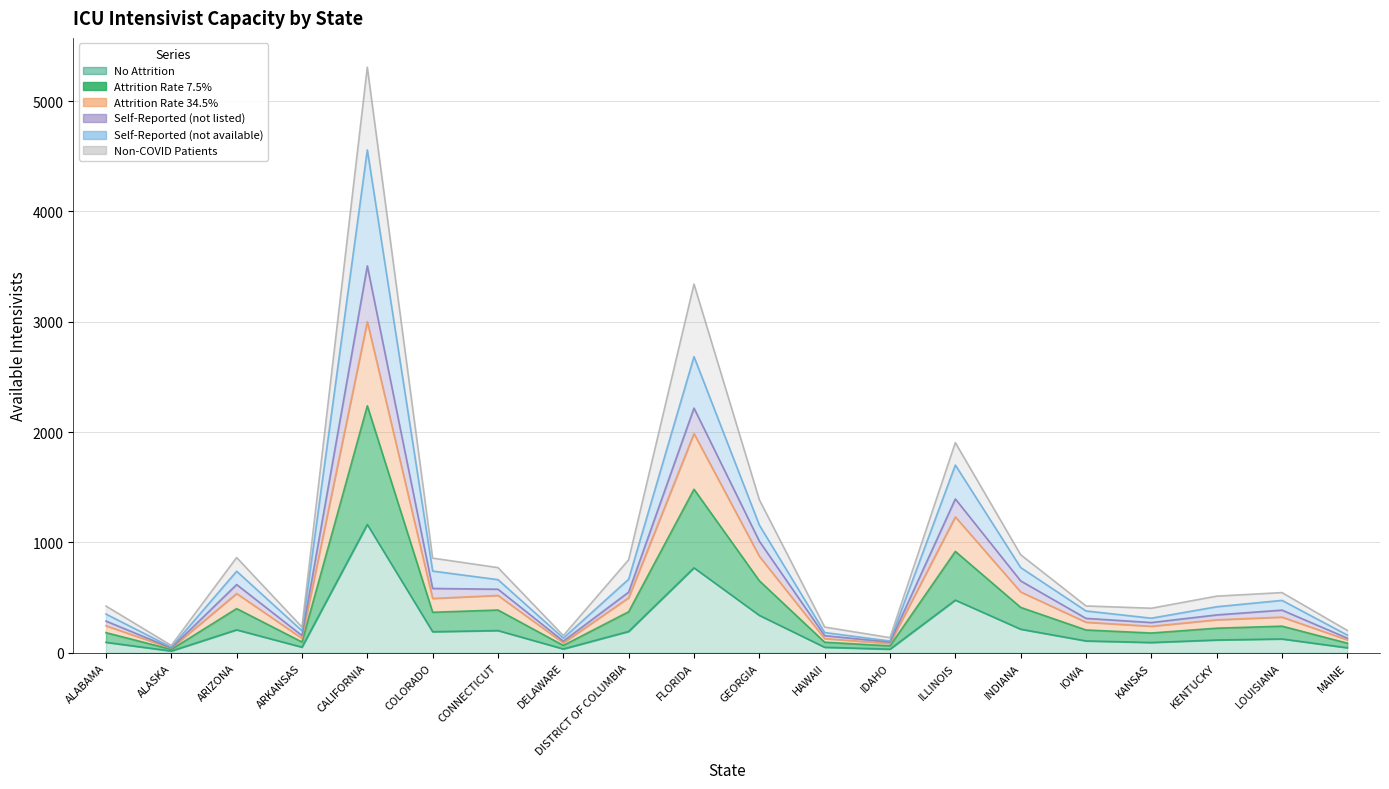

What is the difference between the highest and lowest values at CONNECTICUT?

570.6